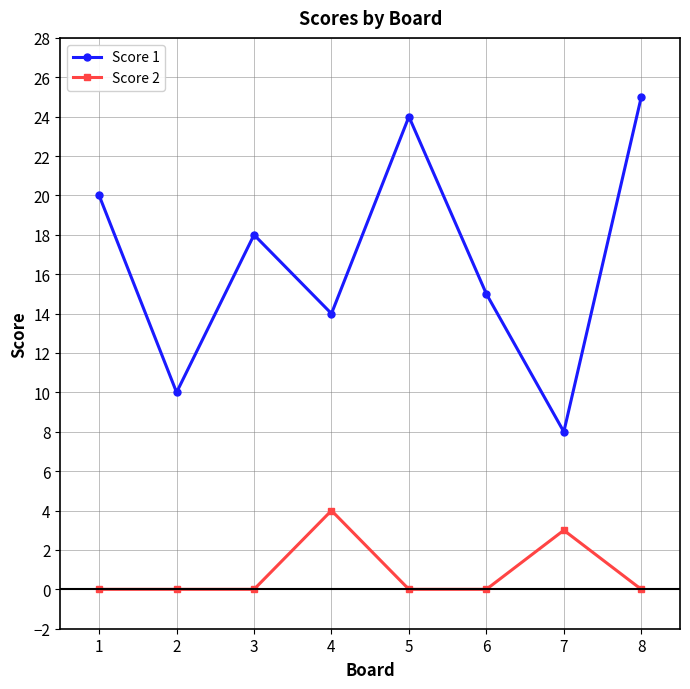

How many distinct data groups are displayed?

2